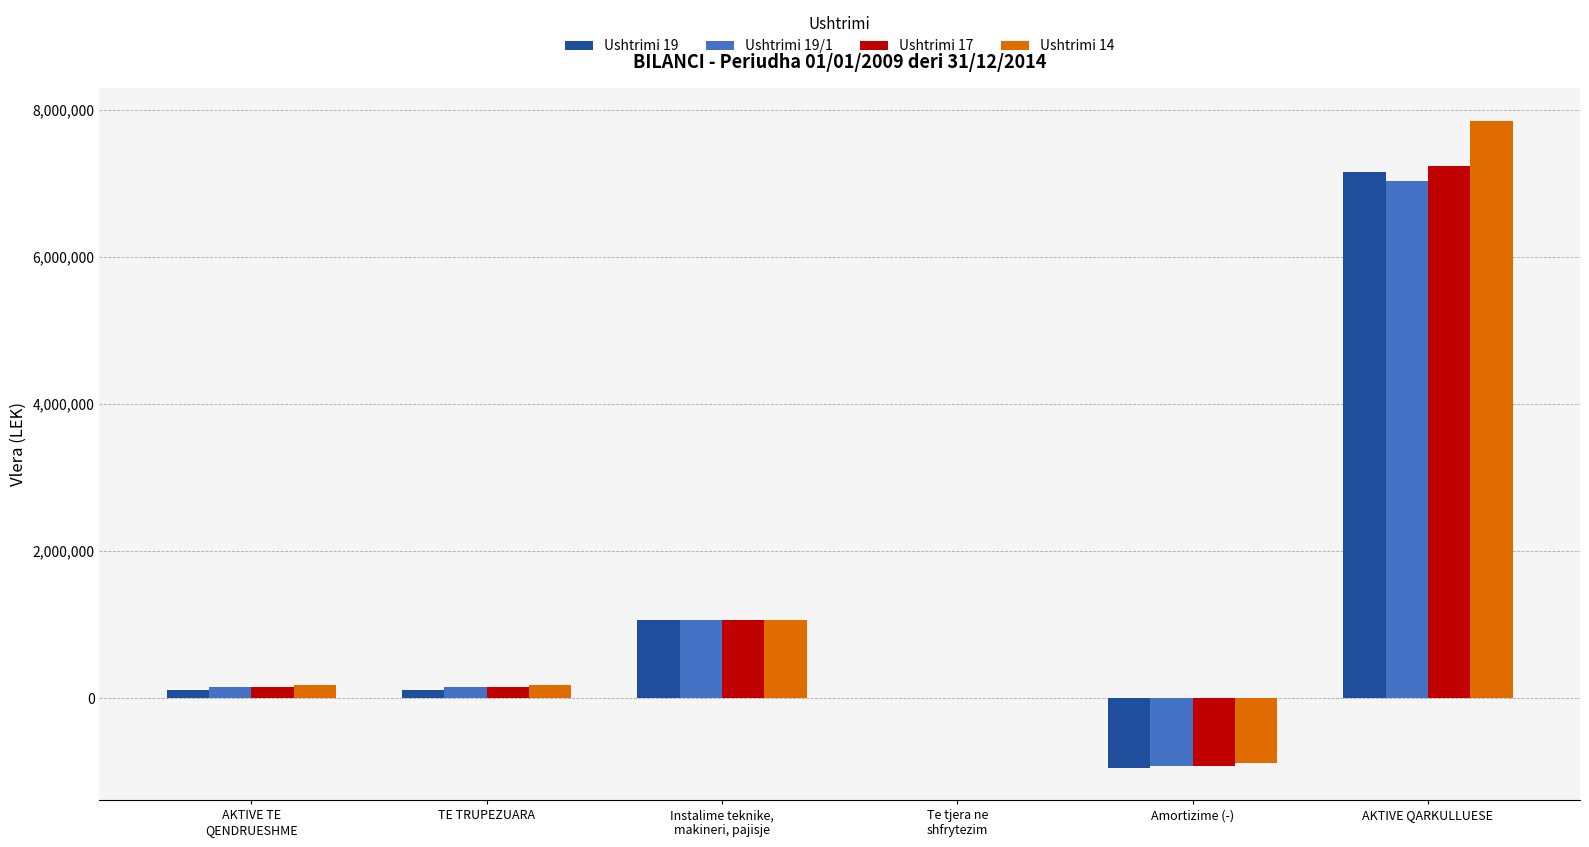

What are all the series names shown in the legend?

Ushtrimi 19, Ushtrimi 19/1, Ushtrimi 17, Ushtrimi 14